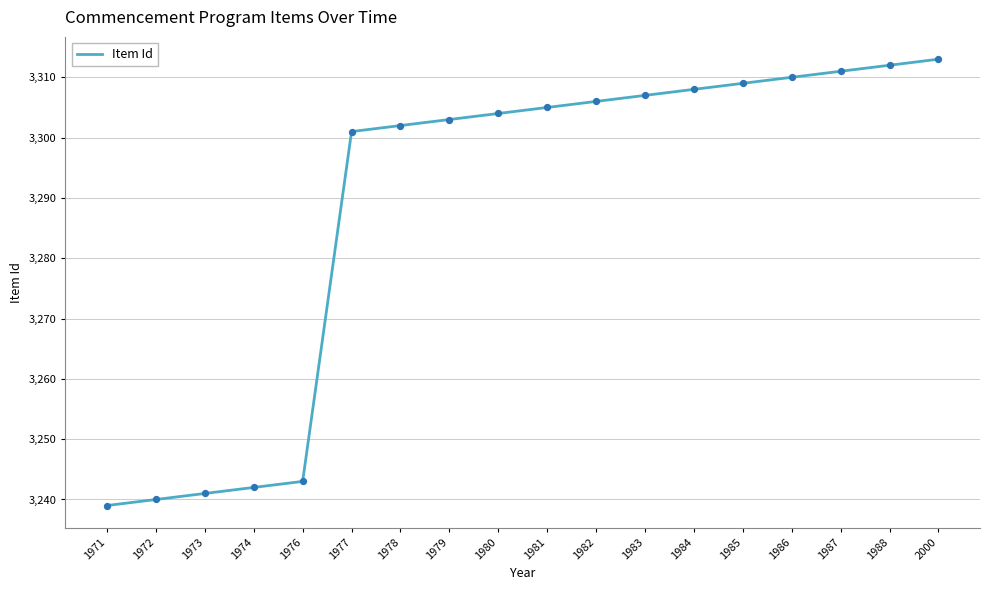

What is the change in value from 1971 to 1978?

+63